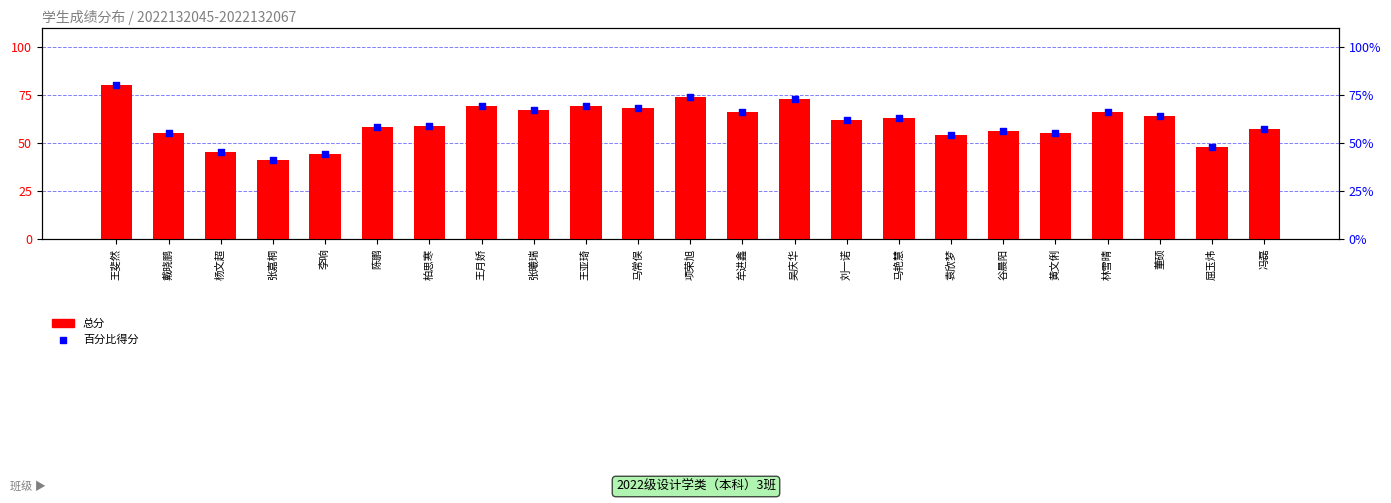

At how many categories does at least one series exceed 75?

1